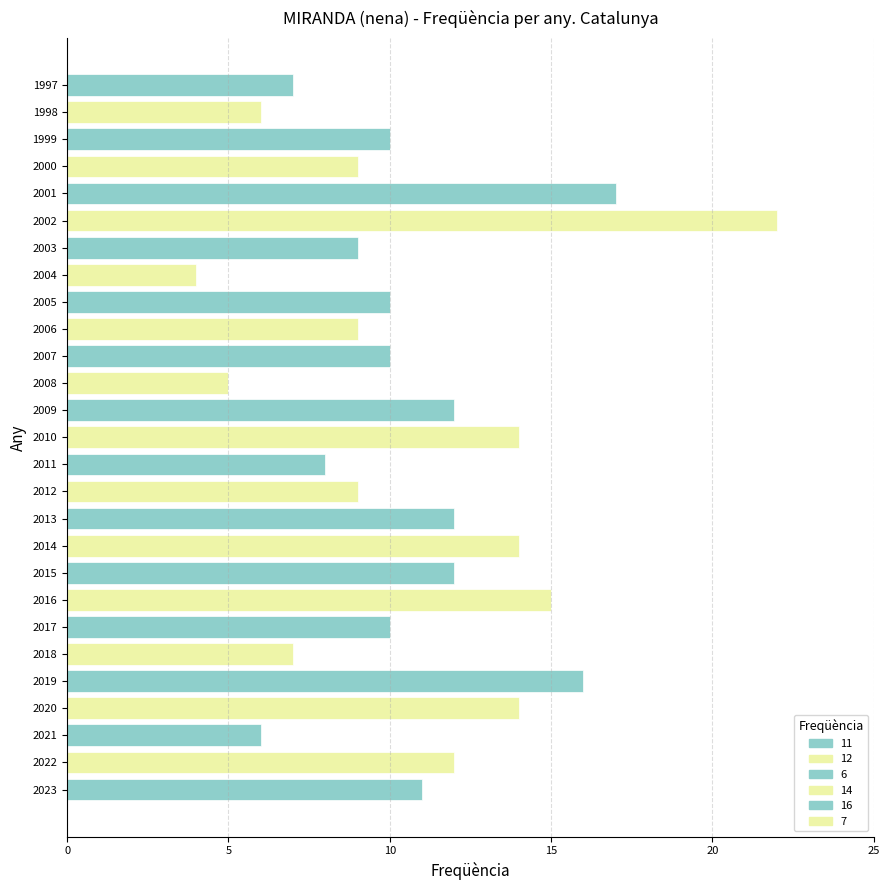

What is the change in value from 2005 to 2002?

+12